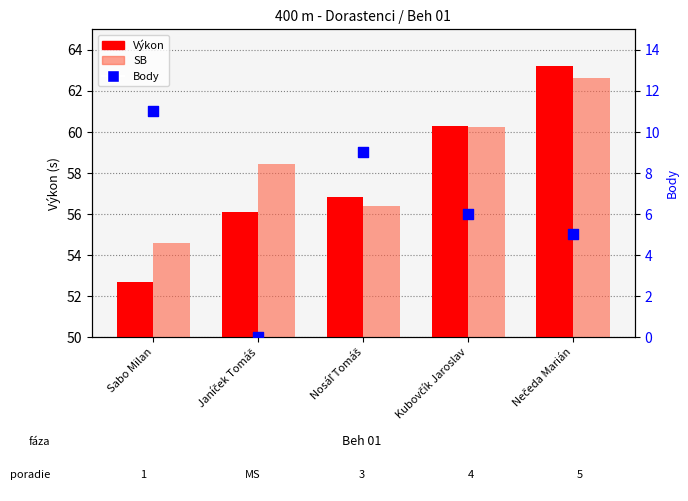

Which series has the largest total across all categories?

SB